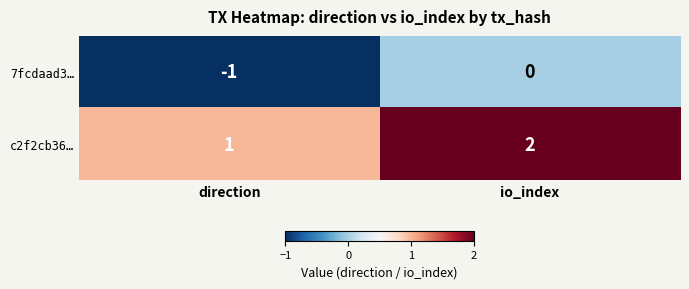

True or false: c2f2cb36… has a value of 3 at io_index.

False